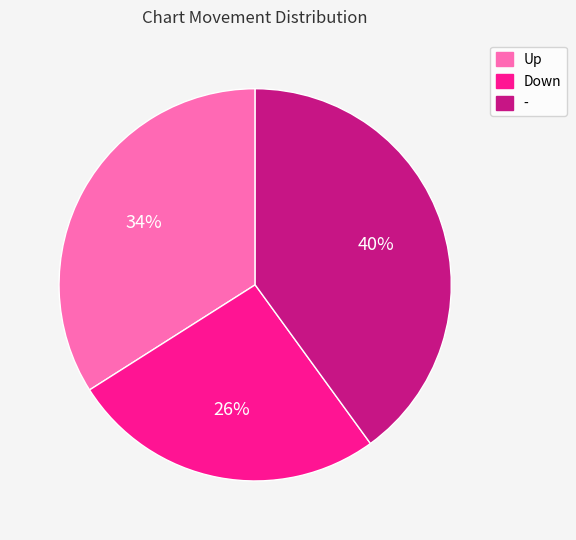

How many segments does this pie chart have?

3